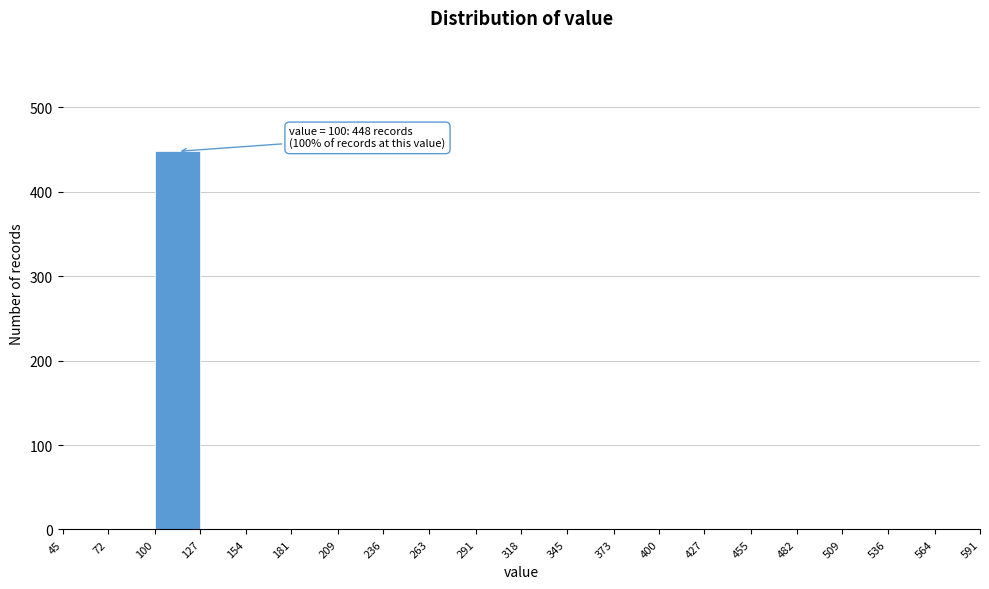

Over which range of the x-axis is the bar tallest?

100 to 127